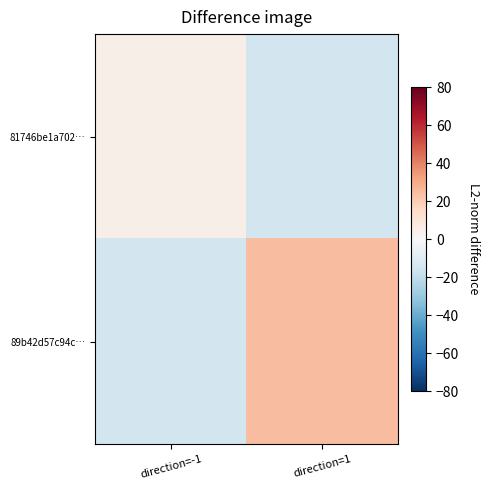

What is the smallest value displayed?

-15.0